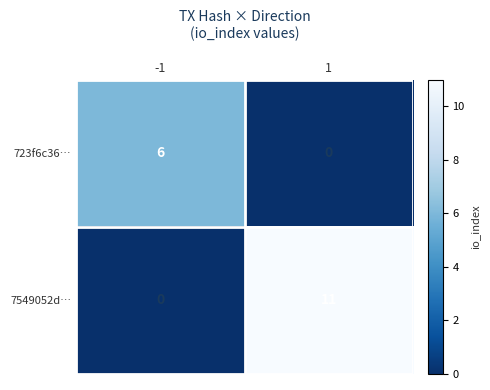

Rank the series by their maximum value, from highest to lowest.

7549052d…, 723f6c36…